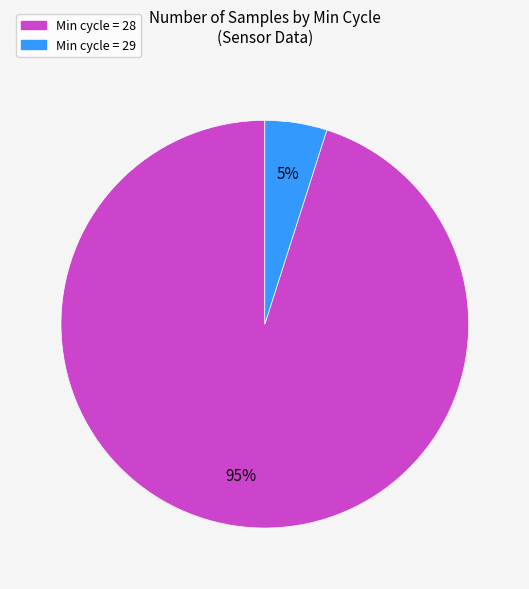

To the nearest percent, what is the difference between the largest and smallest slice percentages?

90%